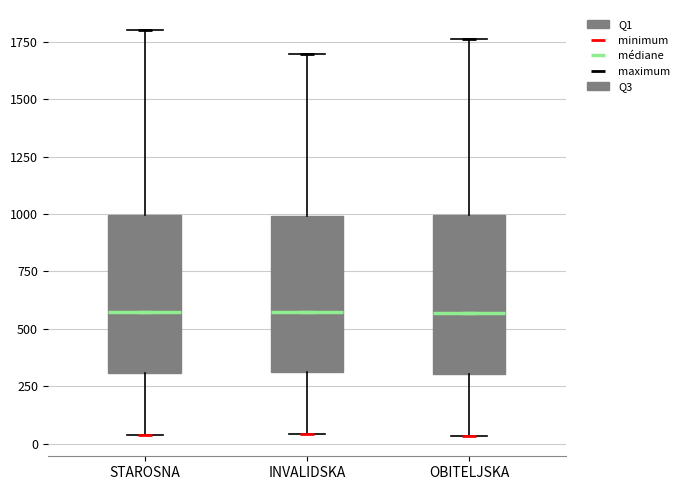

Reading left to right, read every box against the y-axis: the position of its median line, the range the box covers, and the ends of its whiskers. The values are not printed on the chart, so give them approximately, as read against the axis.

STAROSNA: median 550, box 300 to 1000, whiskers 50 to 1800
INVALIDSKA: median 550, box 300 to 1000, whiskers 50 to 1700
OBITELJSKA: median 550, box 300 to 1000, whiskers 50 to 1750